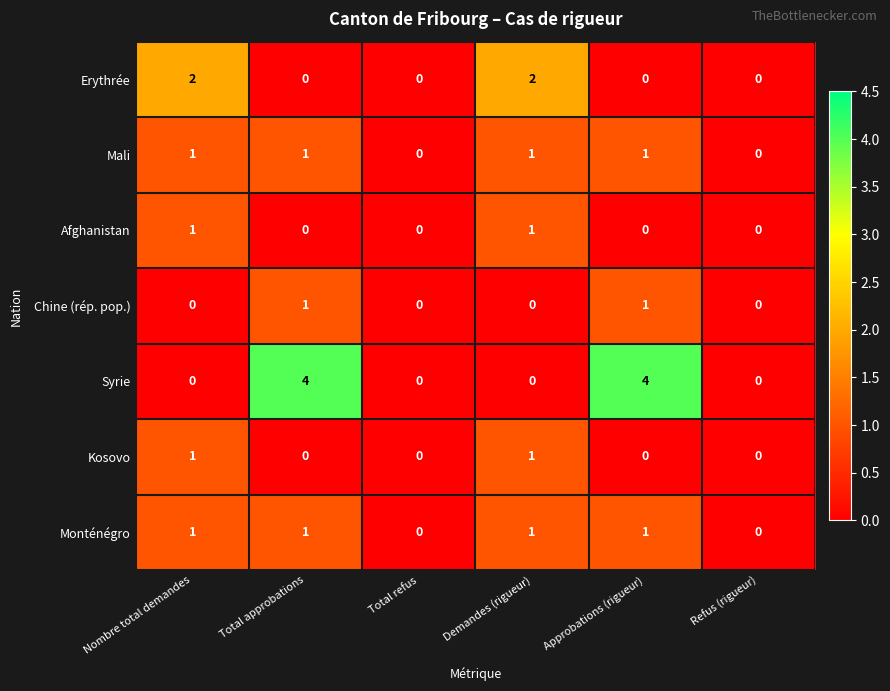

Is it true that Afghanistan equals 1 at Nombre total demandes?

True